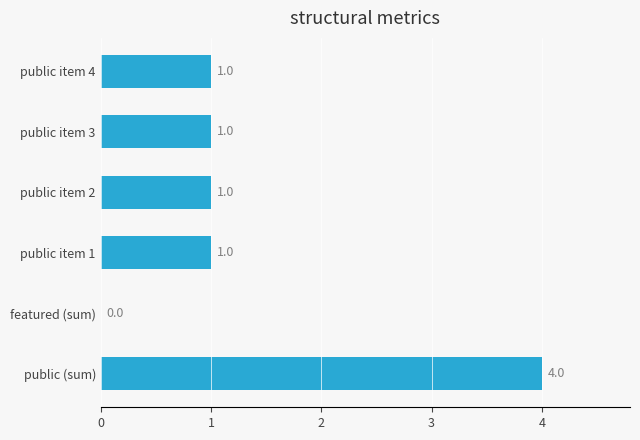

What is the maximum value shown in the chart?

4